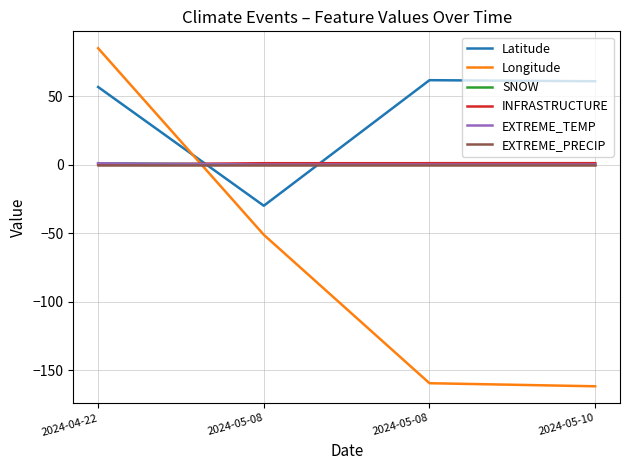

Does the chart display data point markers on the line(s)?

No